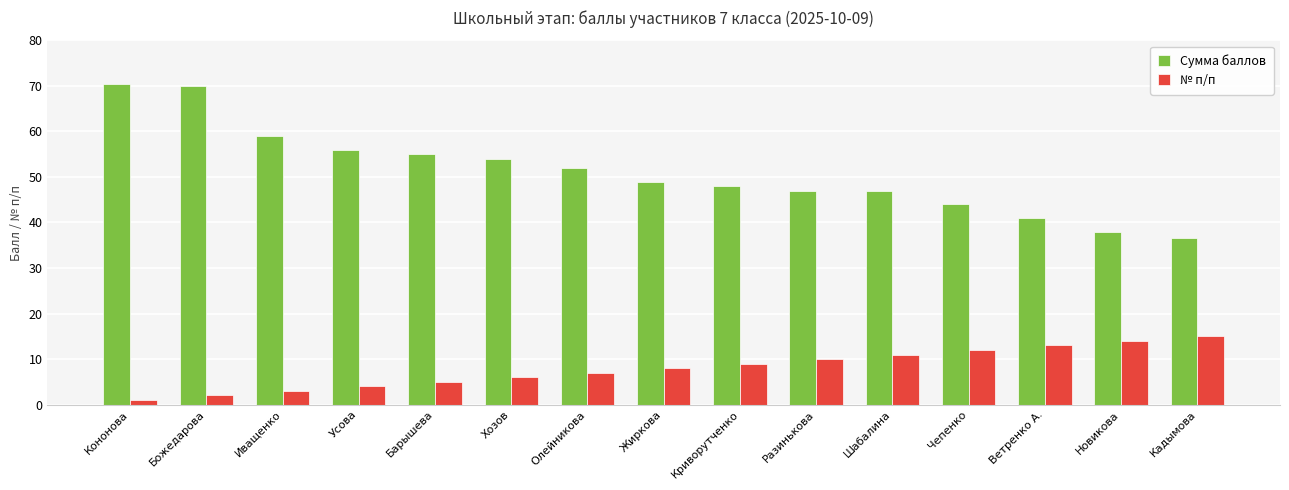

The № п/п series shows 3.2 at Жиркова. True or false?

False